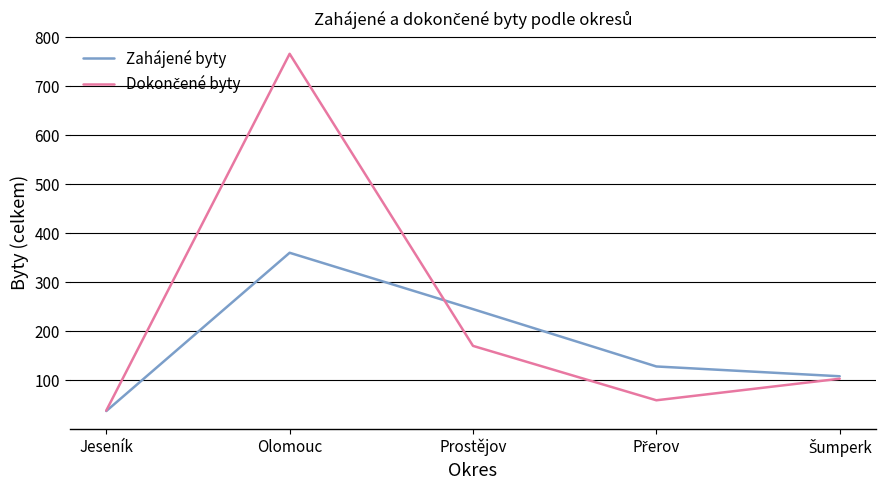

Is it true that Zahájené byty equals 245 at Prostějov?

True